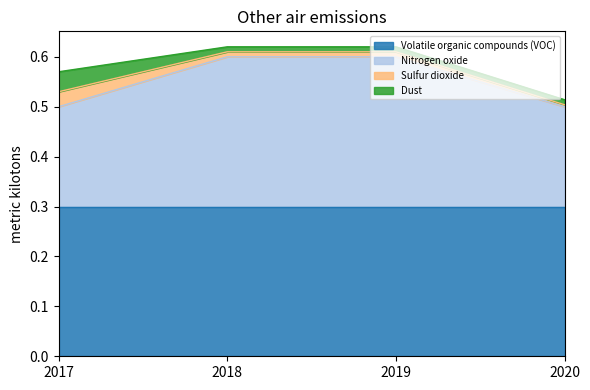

True or false: Dust has more than 2 points higher than both neighbors.

False